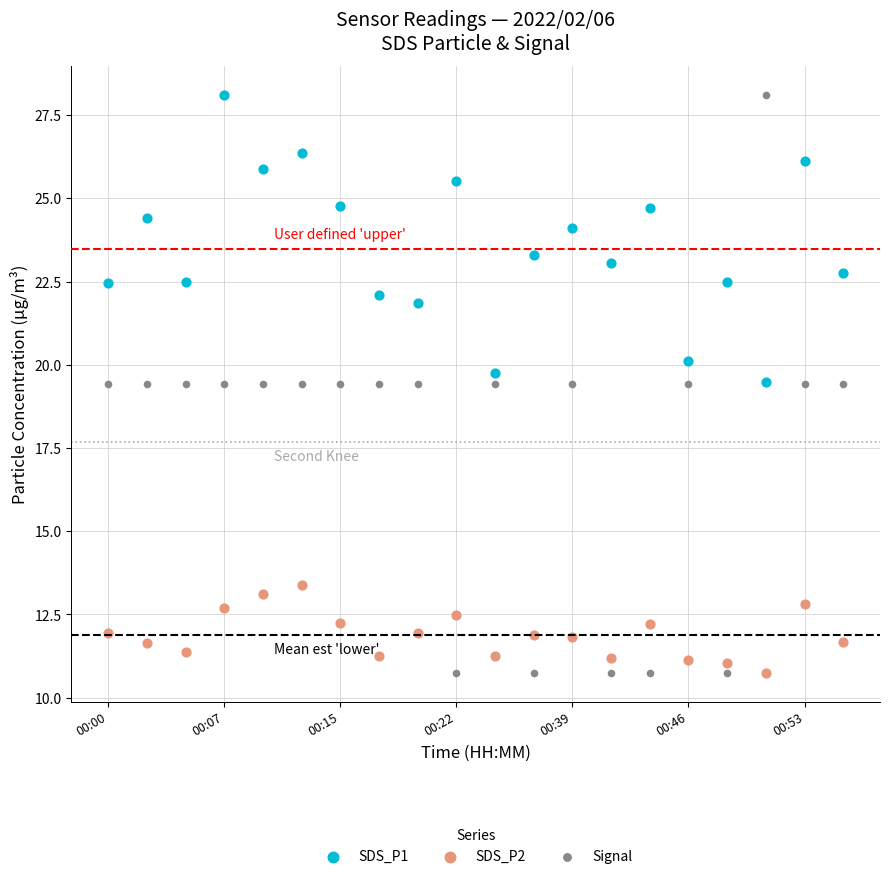

Which series has the largest Y range (max minus min)?

Signal